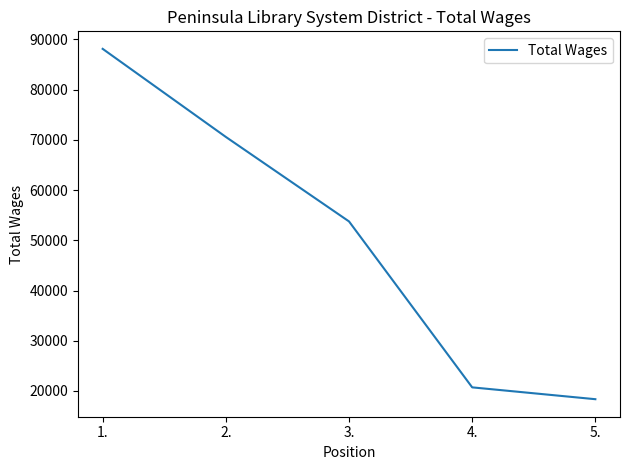

What position from the right is 1.?

5